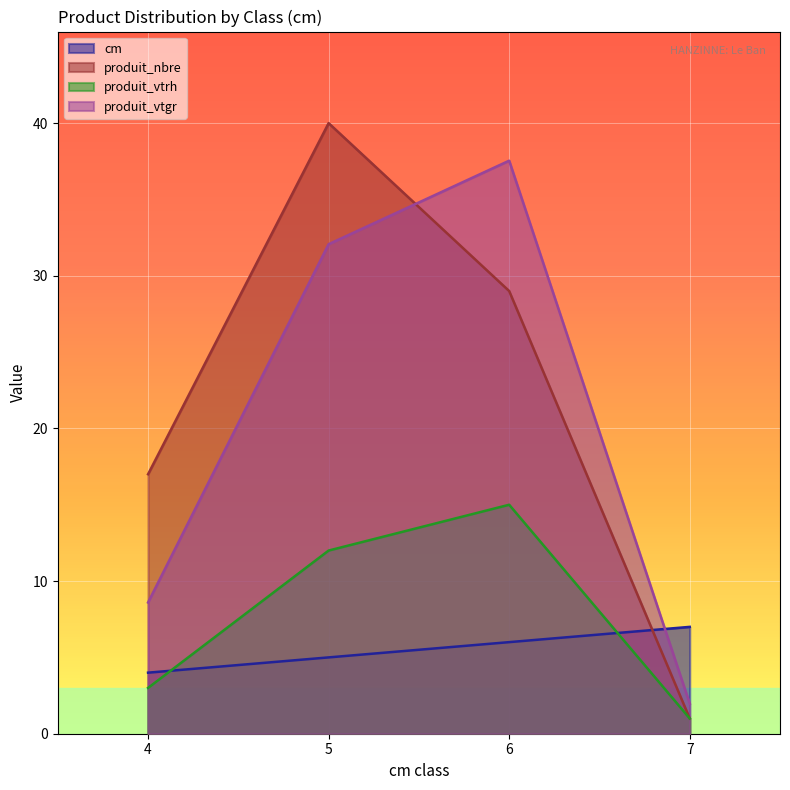

How many lines are shown in the chart?

4